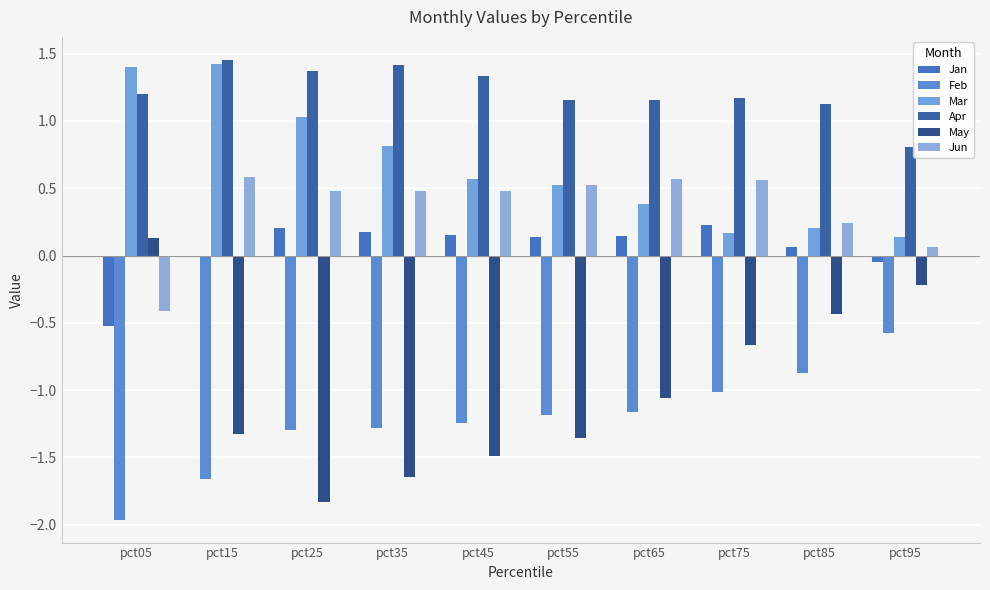

What is the spread (max minus min) of values at pct15?

3.1